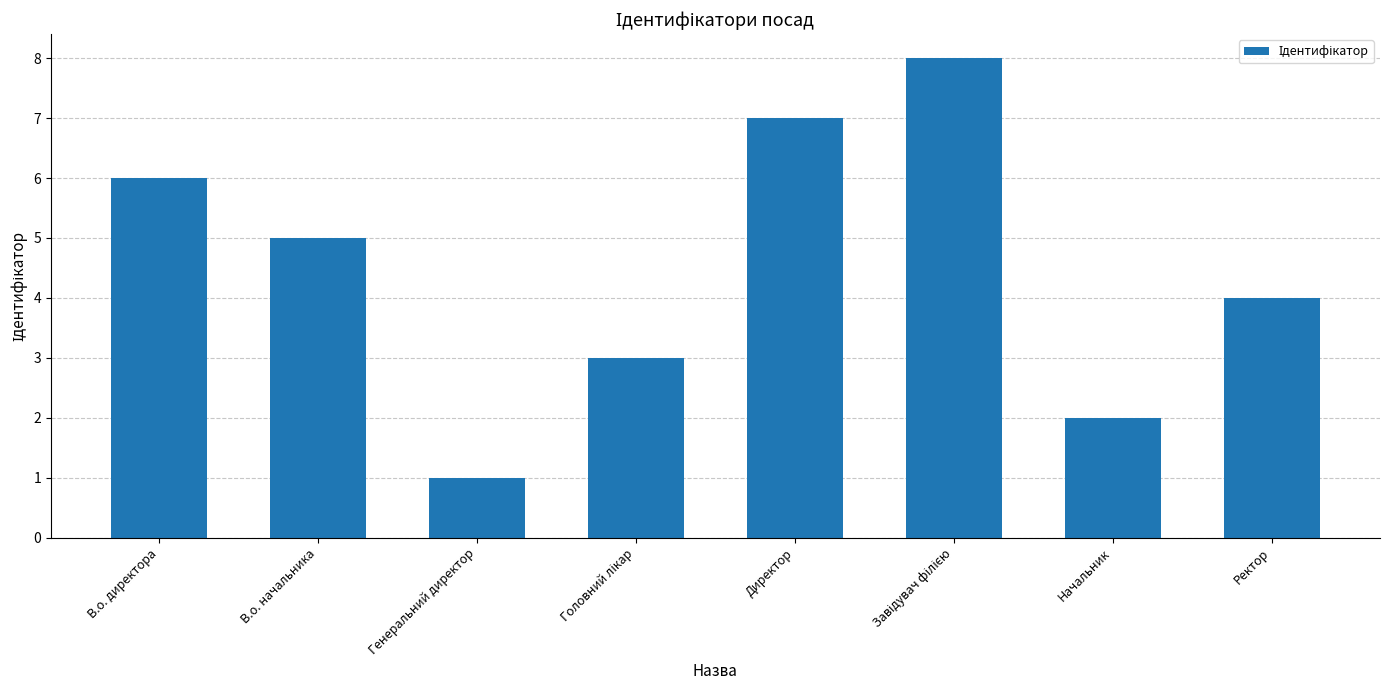

Does the chart contain any negative values?

No